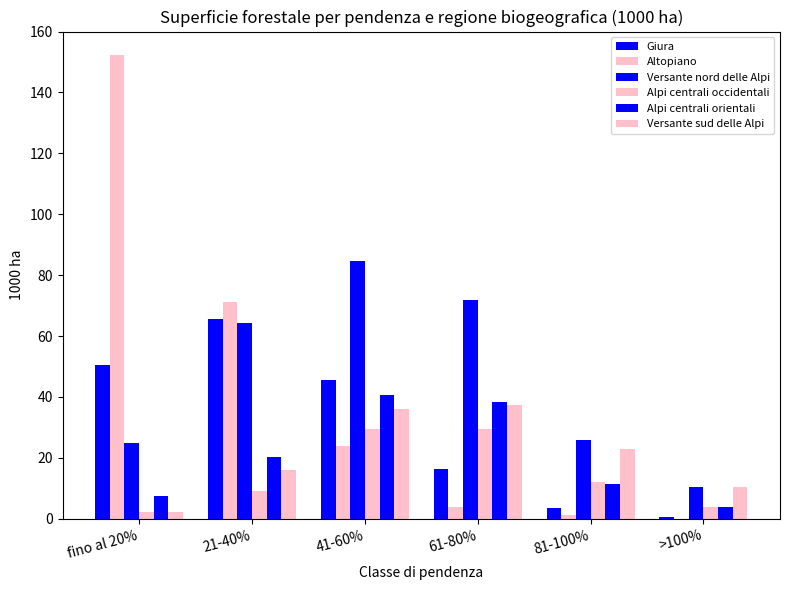

How many values in the Giura series exceed 45?

3